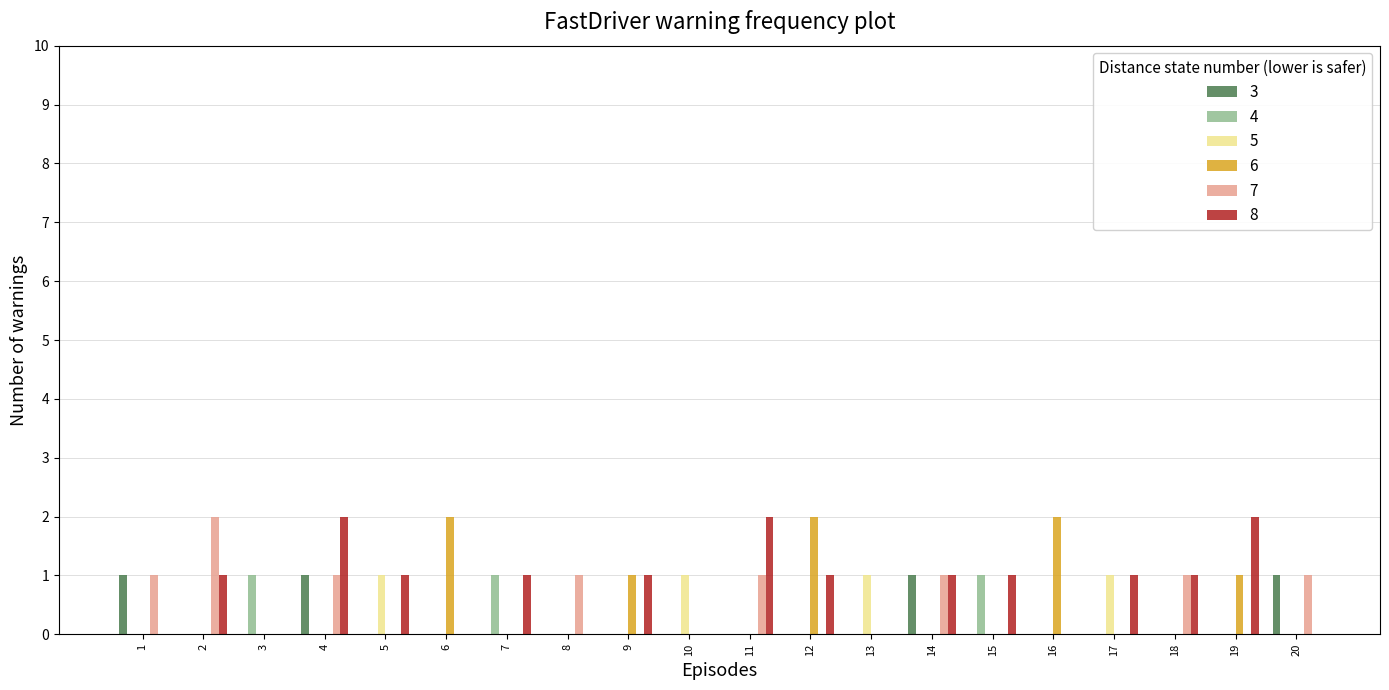

True or false: 4 has a value of 0 at 1.

True